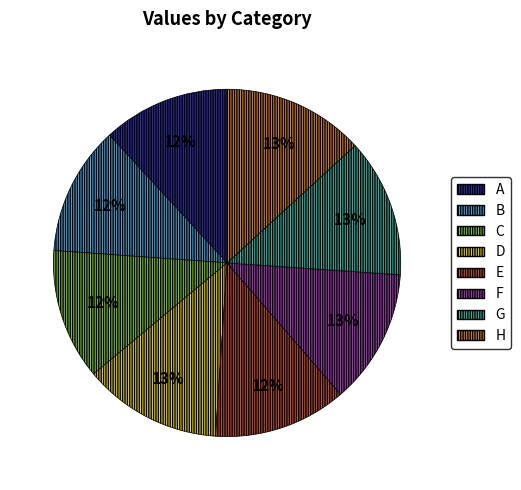

Combined, do G and B account for over 50%?

No